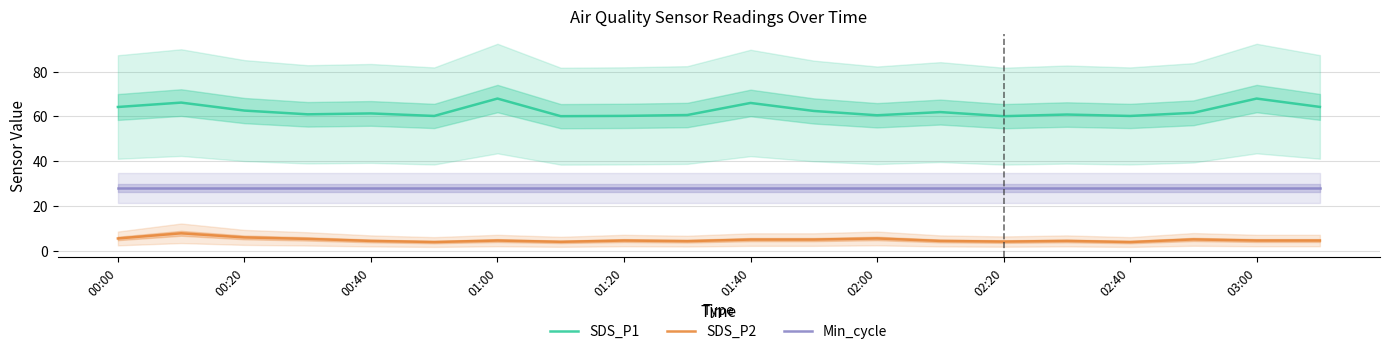

What is the sum of all SDS_P1 values?

1249.5